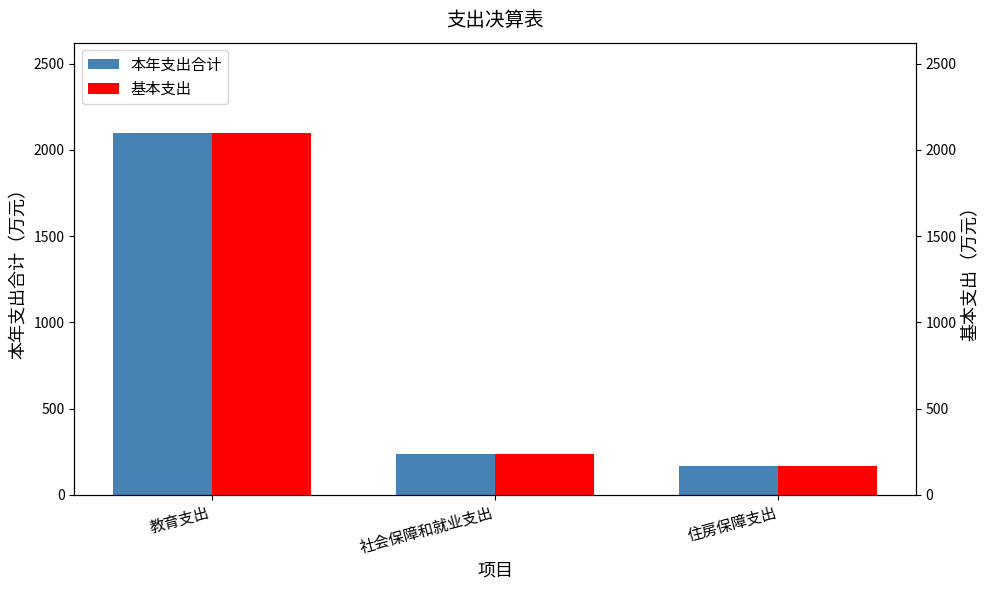

What is the minimum value for 本年支出合计?

169.7